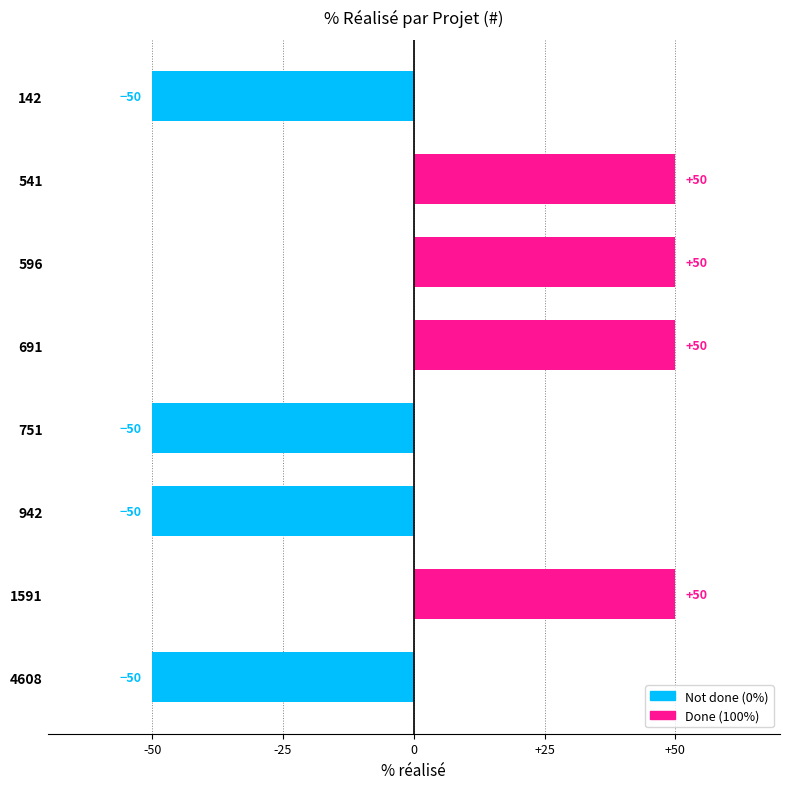

What is the value of the 8th bar from the top?

-50